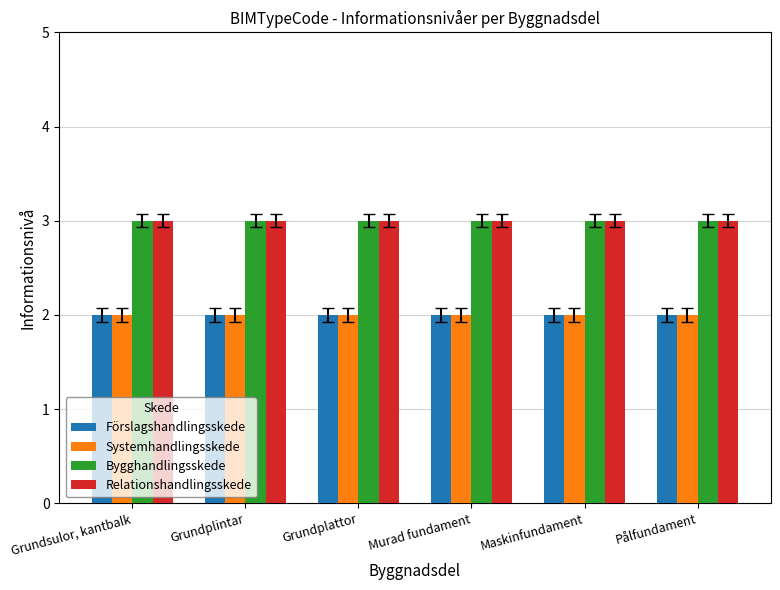

The Systemhandlingsskede series shows 1 at Maskinfundament. True or false?

False